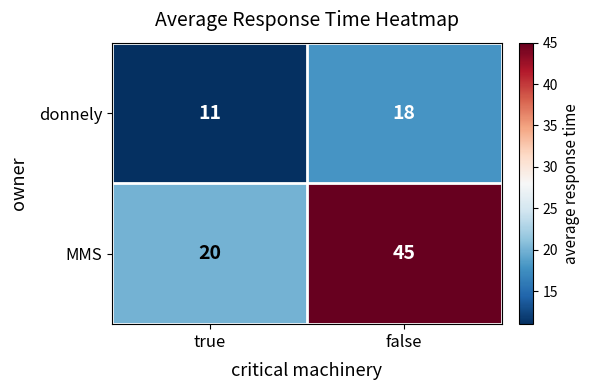

How many data points does each series have?

2